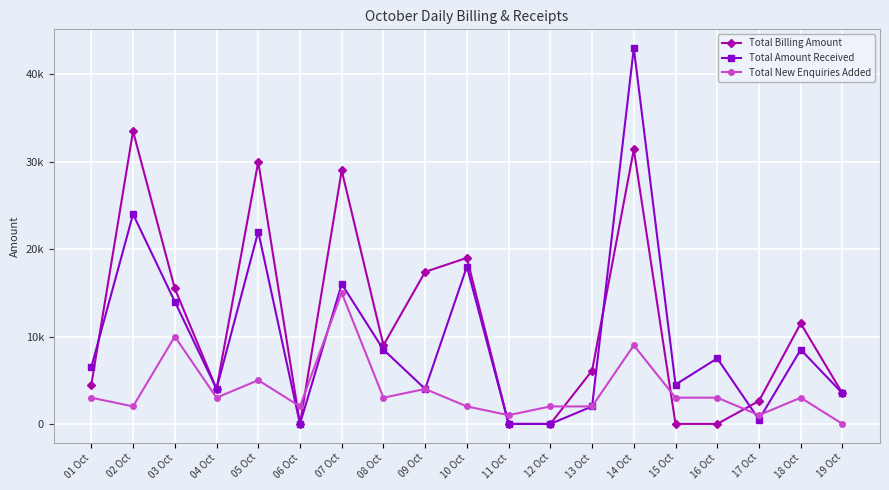

What is the greatest value displayed?

43000